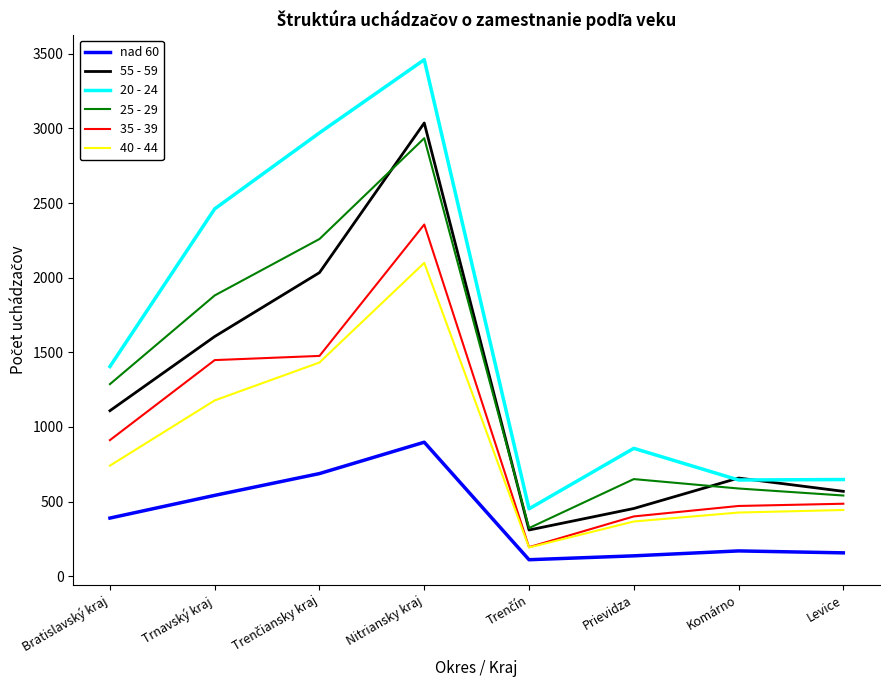

Which series has the largest range (max minus min)?

20 - 24